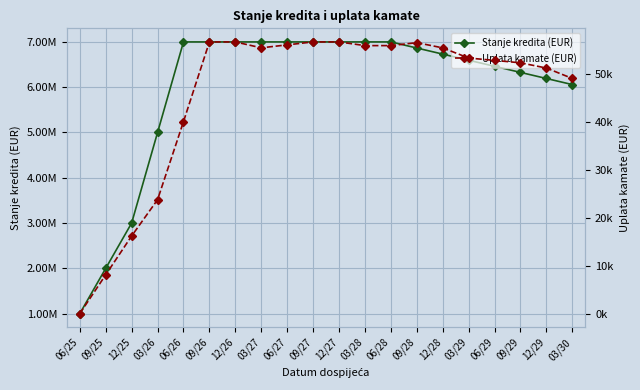

Reading right to left, what are all the values shown in this chart?

Stanje kredita (EUR): 6057692.3	6192307.7	6326923.1	6461538.5	6596153.9	6730769.2	6865384.6	7000000.0	7000000.0	7000000.0	7000000.0	7000000.0	7000000.0	7000000.0	7000000.0	7000000.0	5000000.0	3000000.0	2000000.0	1000000.0
Uplata kamate (EUR): 49012.5	51190.9	52280.0	52789.1	53274.5	55395.8	56482.0	55868.0	55868.0	56636.7	56636.7	56021.1	55405.5	56636.7	56636.7	40015.1	23745.2	16181.9	8091.0	0.0